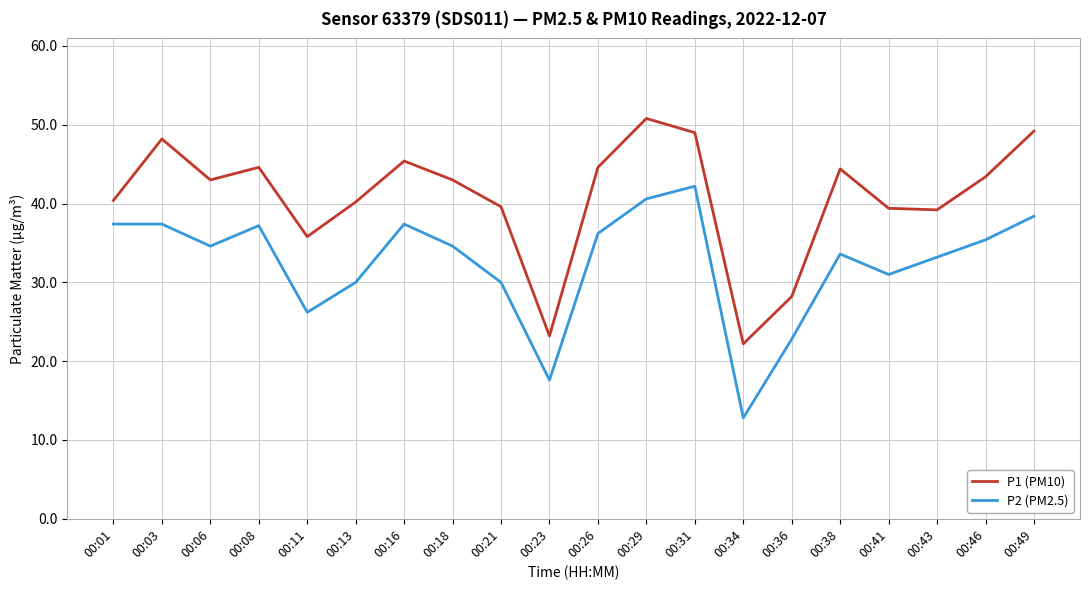

Which series has the widest spread of values?

P2 (PM2.5)